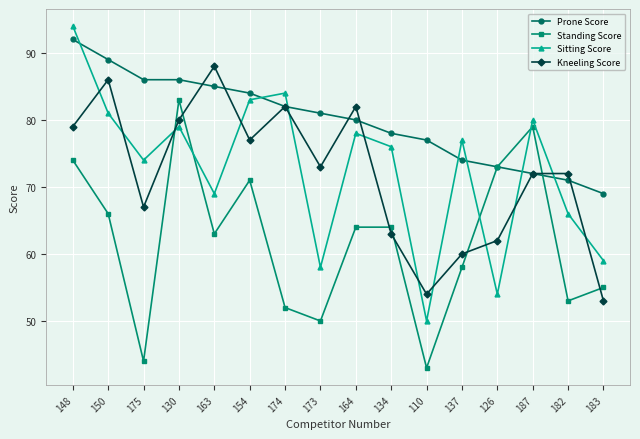

What is the label of the 4th point from the left?

130